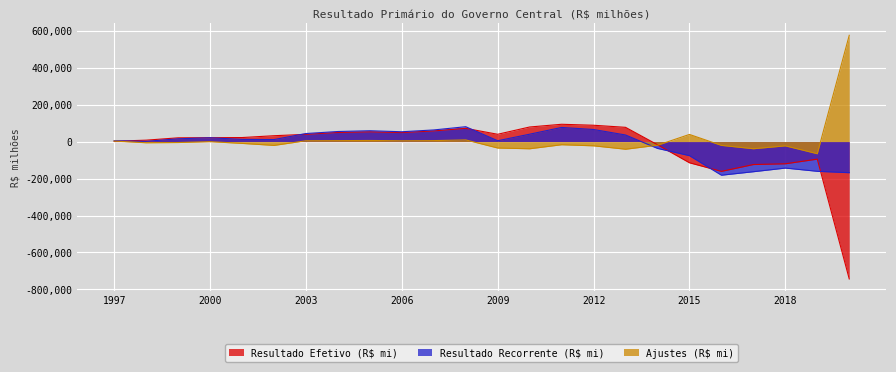

At which category does the chart reach its minimum across all series?

2020